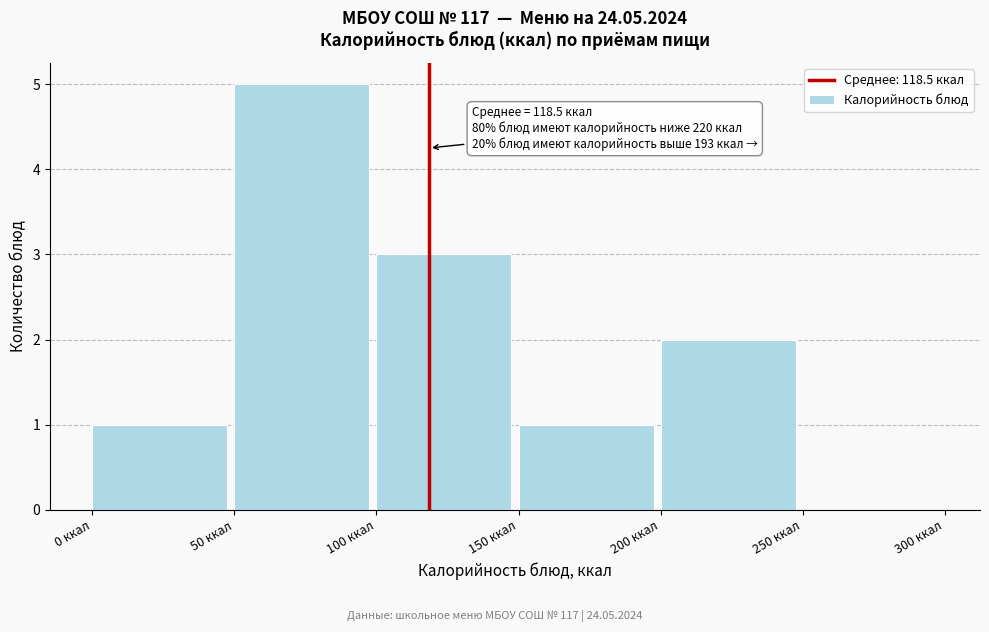

Which range on the x-axis has the tallest bar?

50 to 100